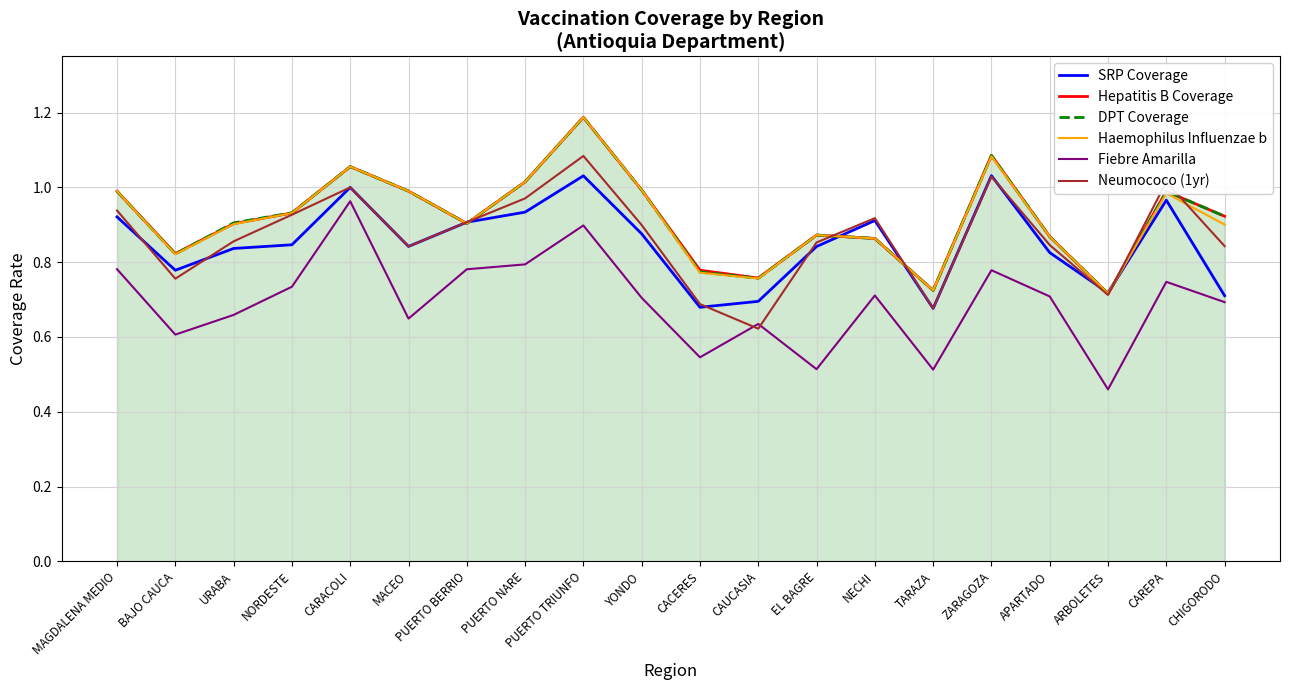

What is the maximum value for Hepatitis B Coverage?

1.2